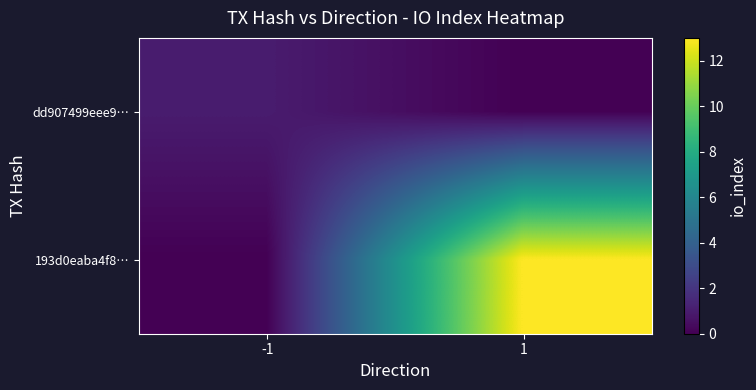

Which series has the widest spread of values?

193d0eaba4f8…